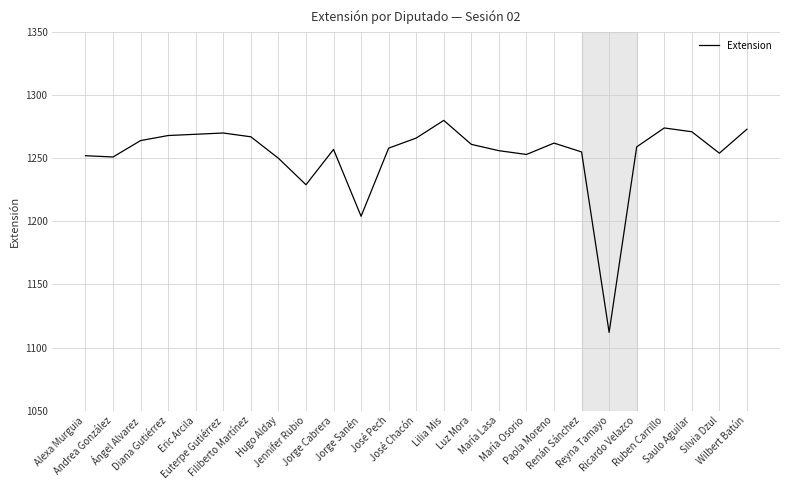

What is the smallest value displayed?

1112